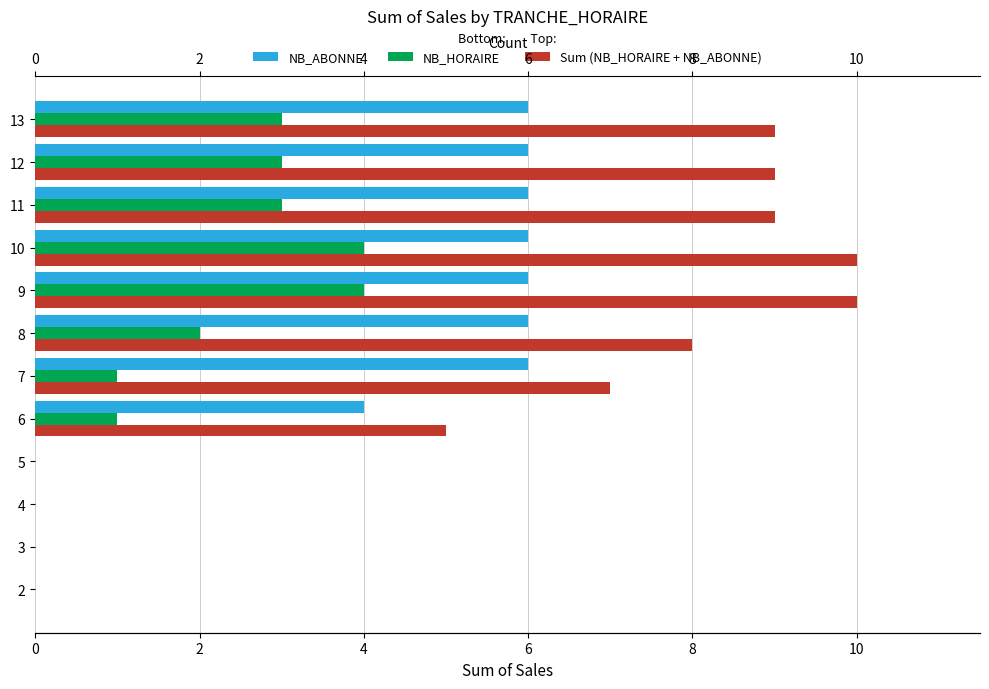

Reading left to right, transcribe all the data shown in this chart.

NB_ABONNE: 0	0	0	0	4	6	6	6	6	6	6	6
NB_HORAIRE: 0	0	0	0	1	1	2	4	4	3	3	3
Sum (NB_HORAIRE + NB_ABONNE): 0	0	0	0	5	7	8	10	10	9	9	9